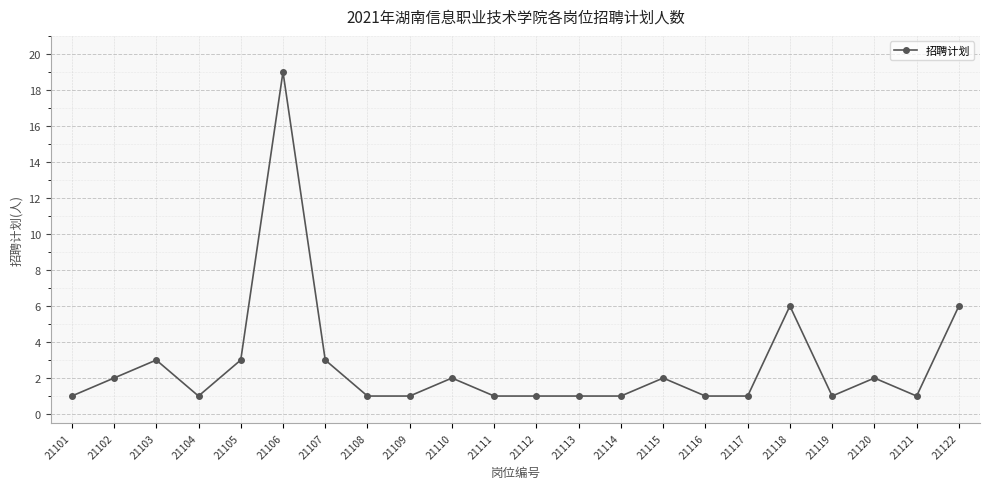

Which label corresponds to the largest value in the chart?

21106